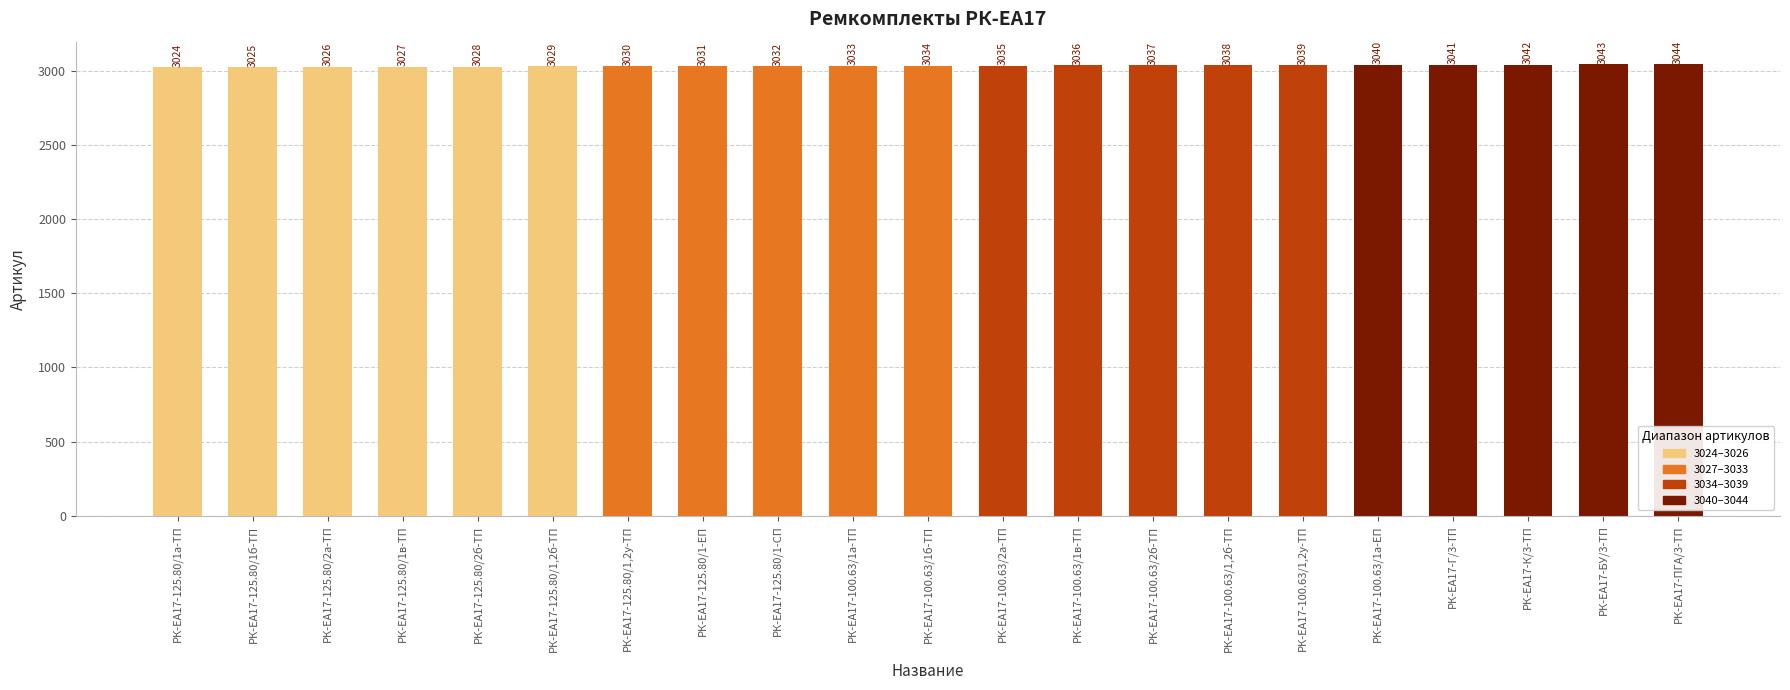

Is it true that the value at РК-ЕА17-100.63/2а-ТП is 3035?

True